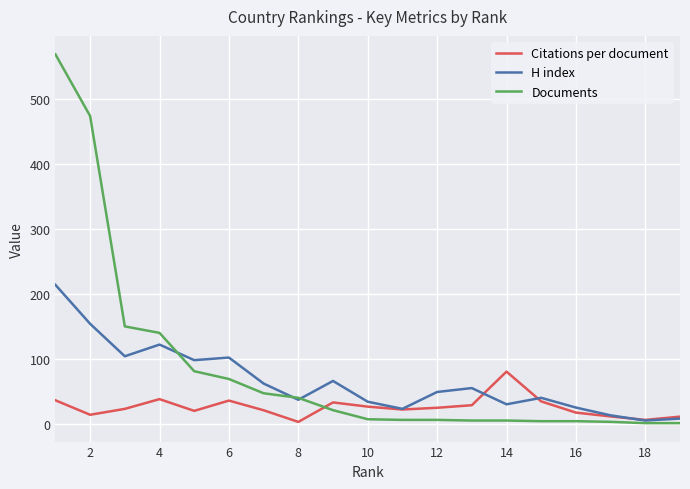

Which series has the widest spread of values?

Documents